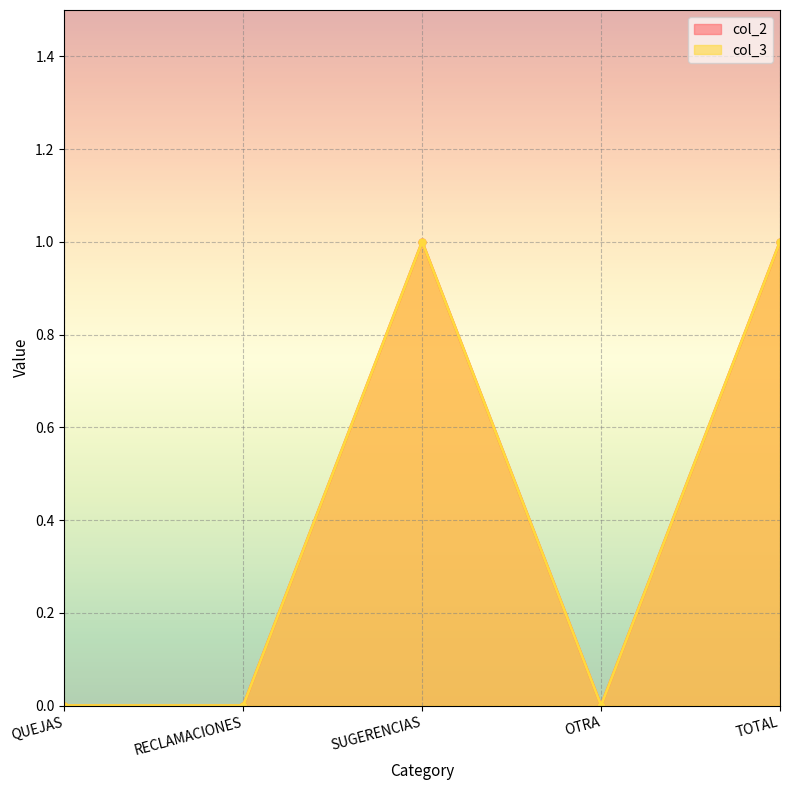

Is the value of col_3 at RECLAMACIONES greater than the value of col_2 at OTRA?

No